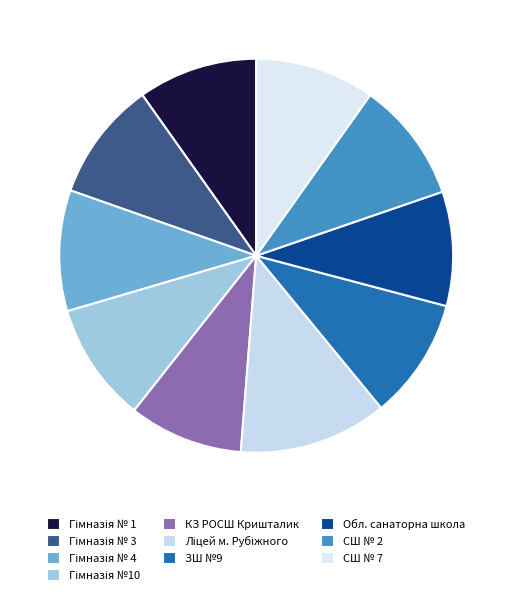

Is there a majority slice in this chart?

No